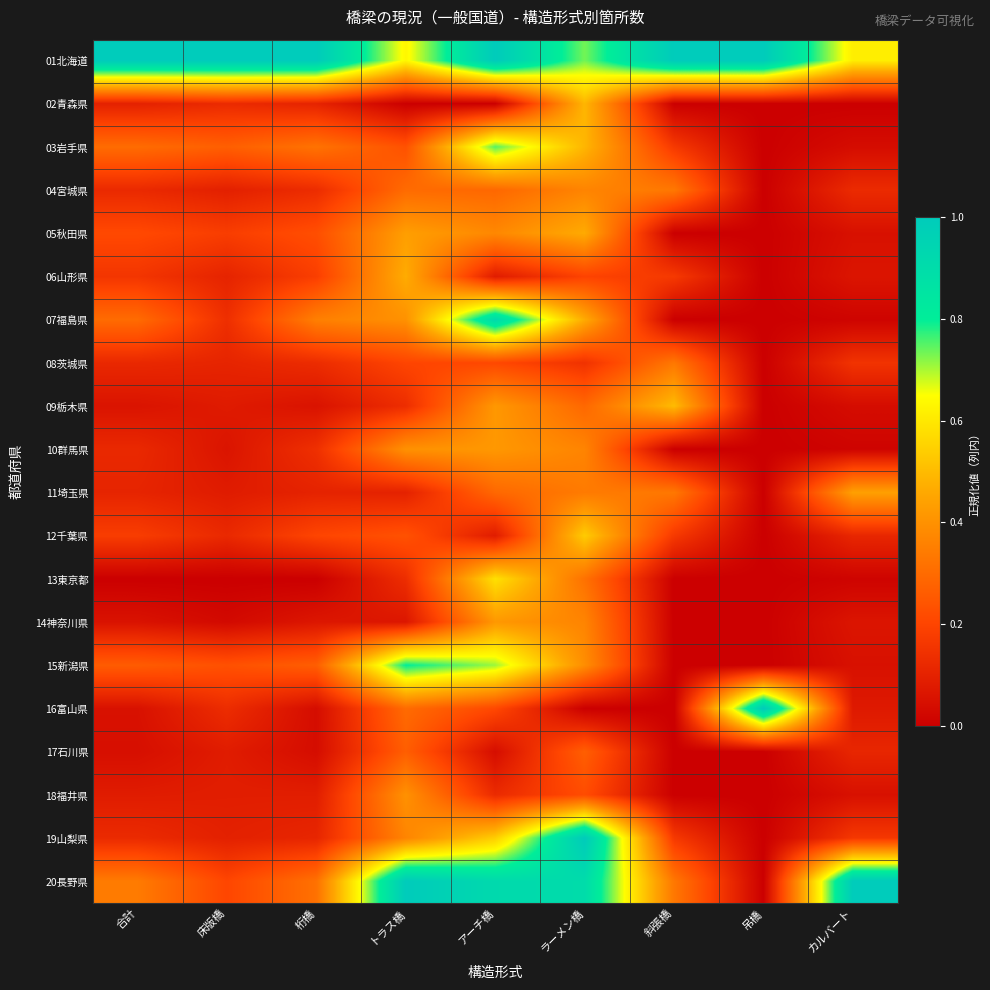

Between 合計 and ラーメン橋, which is larger?

合計